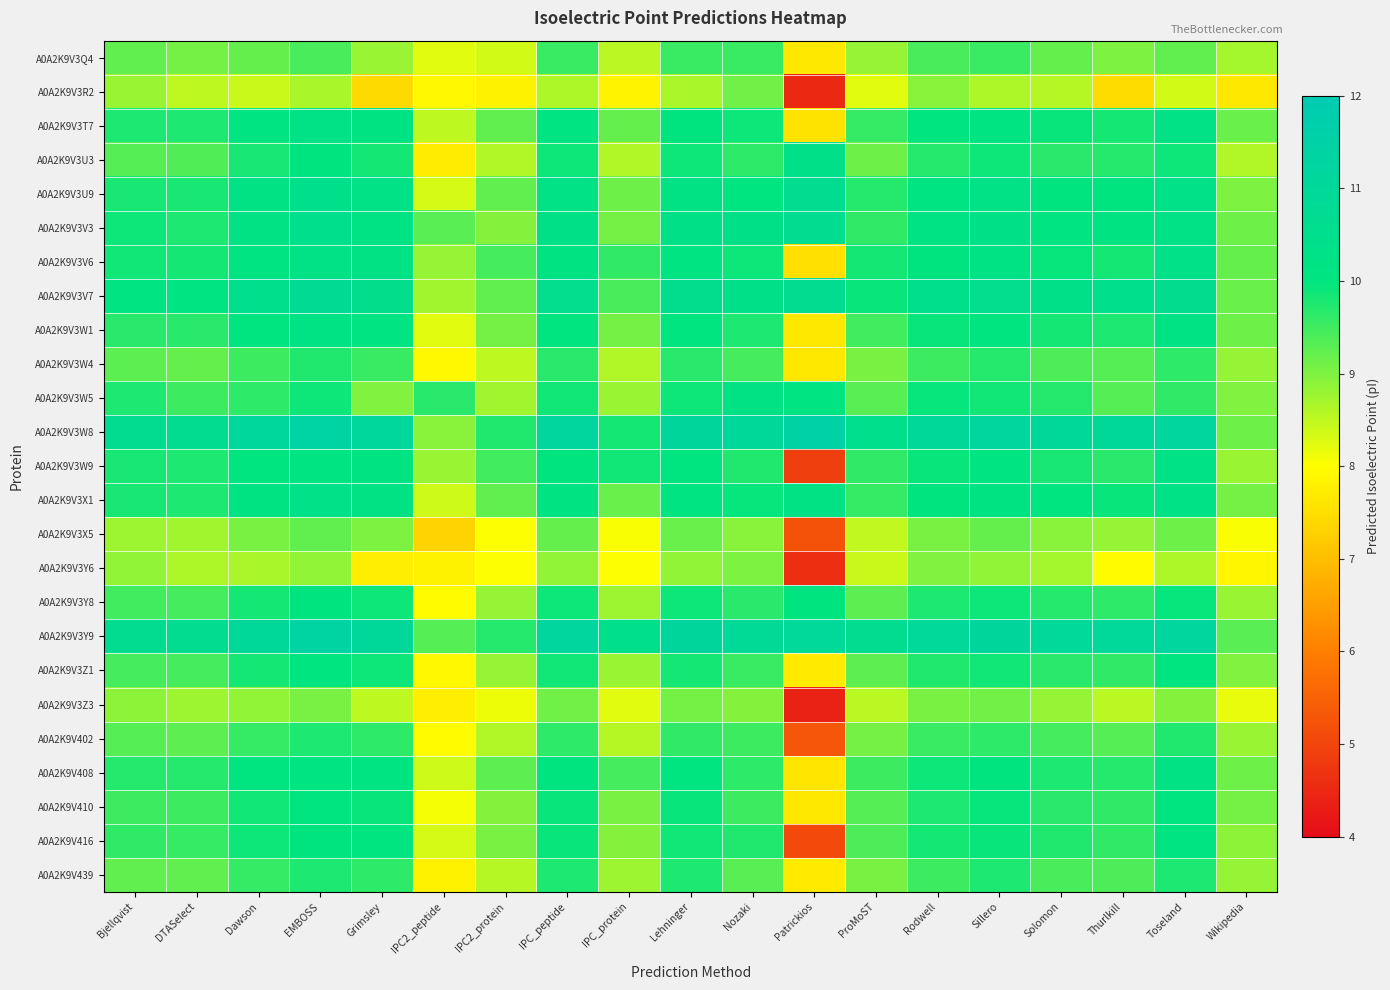

What is the minimum value shown in the chart?

4.4